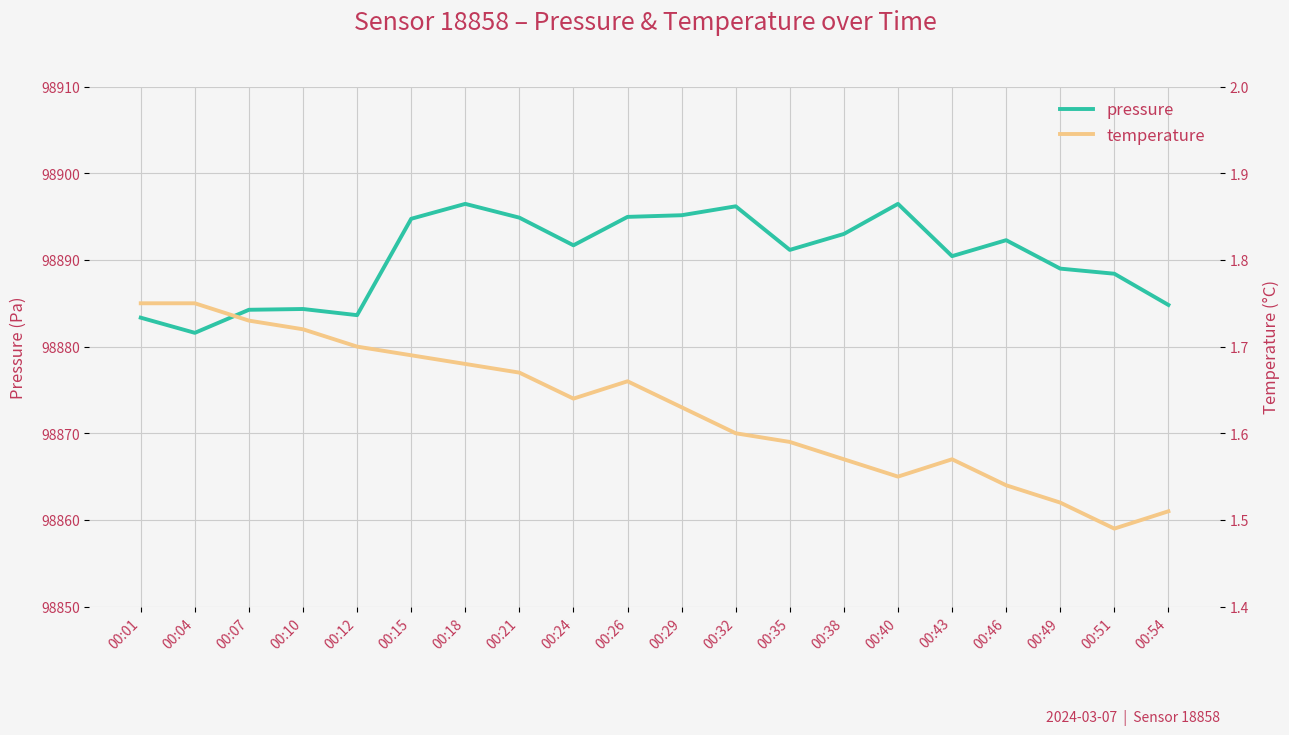

How many lines are shown in the chart?

2